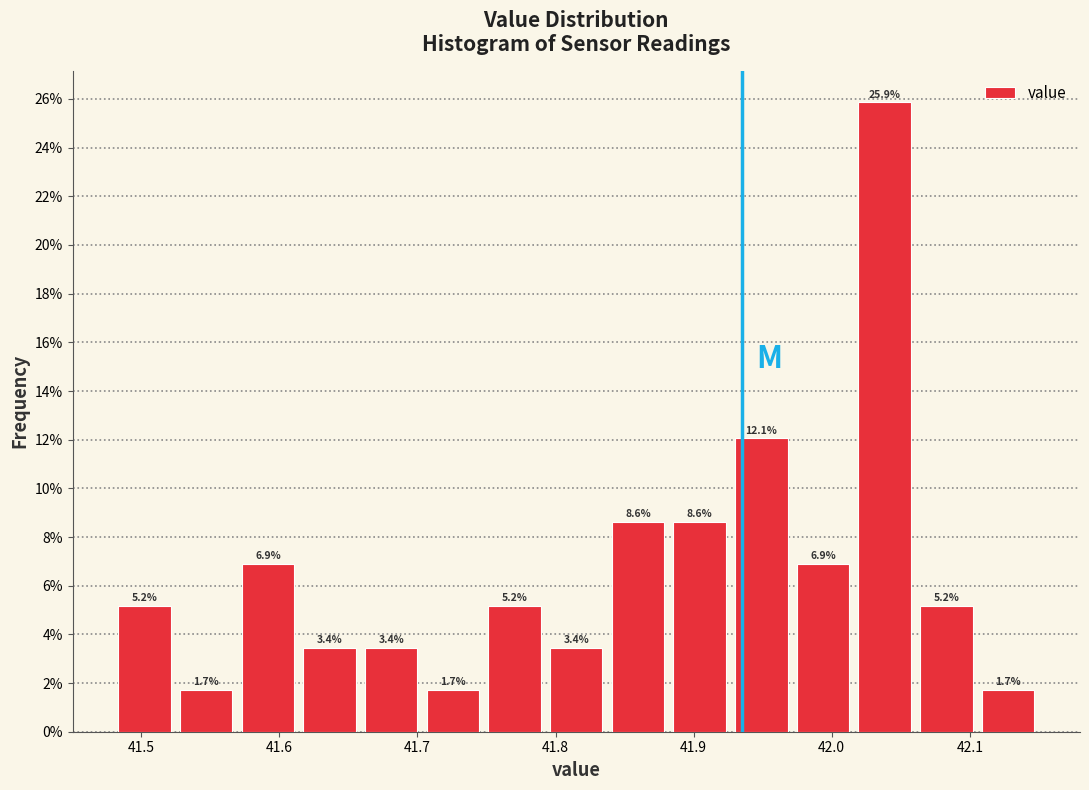

How tall is the bar that spans 42.11 to 42.15 on the x-axis? The bar edges are not printed on the chart, so give them approximately, as read against the axis.

1.7